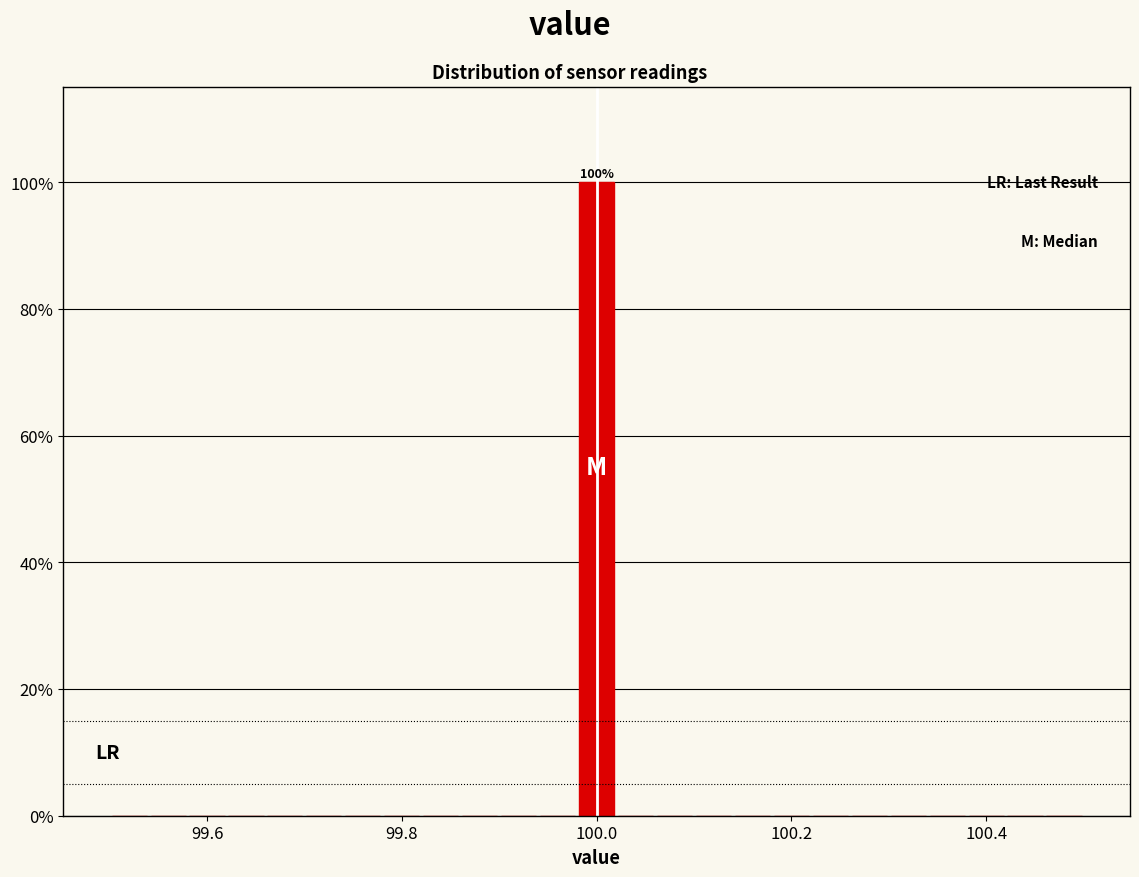

Read against the x-axis, roughly where is the centre of the tallest bar?

100.00